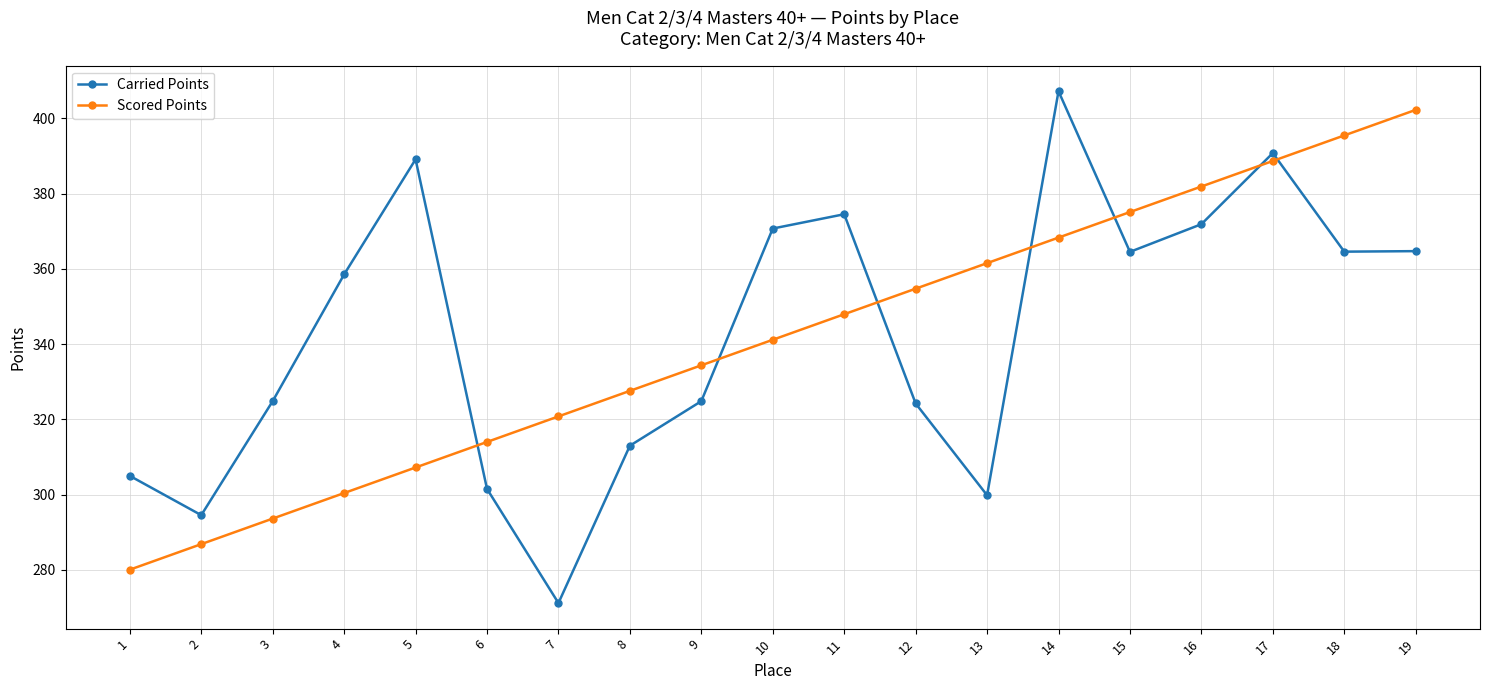

Is it true that Scored Points equals 395.5 at 18?

True